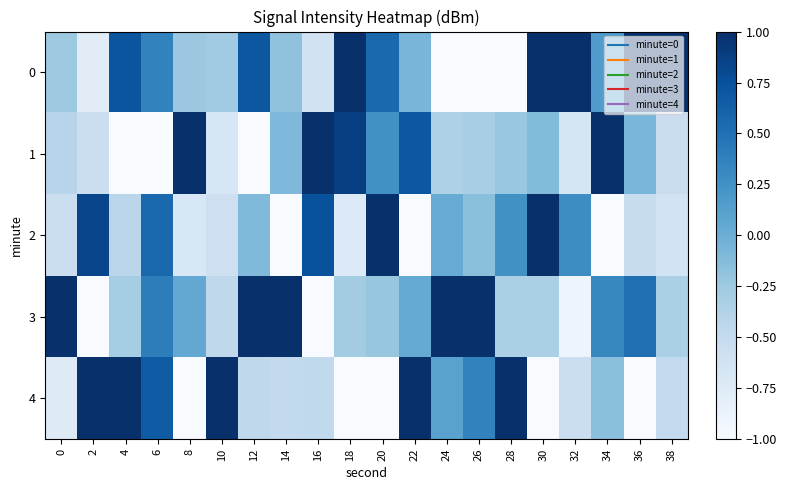

Reading right to left, list all the values displayed in this chart.

0: 38=2.0	36=1.5	34=0.2	32=1.8	30=1.0	28=-1.4	26=-1.5	24=-1.4	22=-0.1	20=0.6	18=1.4	16=-0.6	14=-0.2	12=0.7	10=-0.3	8=-0.2	6=0.4	4=0.7	2=-0.8	0=-0.3
1: 38=-0.5	36=-0.1	34=1.4	32=-0.7	30=-0.1	28=-0.2	26=-0.3	24=-0.4	22=0.7	20=0.3	18=0.9	16=1.6	14=-0.1	12=-1.5	10=-0.7	8=1.9	6=-2.0	4=-1.4	2=-0.6	0=-0.4
2: 38=-0.6	36=-0.5	34=-1.7	32=0.3	30=1.1	28=0.3	26=-0.2	24=0.0	22=-1.8	20=1.2	18=-0.7	16=0.7	14=-1.1	12=-0.1	10=-0.6	8=-0.7	6=0.6	4=-0.4	2=0.8	0=-0.5
3: 38=-0.3	36=0.5	34=0.3	32=-0.9	30=-0.3	28=-0.3	26=1.6	24=1.7	22=0.0	20=-0.2	18=-0.3	16=-1.2	14=1.9	12=1.4	10=-0.5	8=0.1	6=0.4	4=-0.3	2=-1.0	0=2.0
4: 38=-0.5	36=-1.4	34=-0.2	32=-0.5	30=-1.6	28=1.7	26=0.4	24=0.1	22=1.1	20=-1.8	18=-1.3	16=-0.5	14=-0.5	12=-0.5	10=2.0	8=-1.0	6=0.7	4=1.5	2=1.5	0=-0.8